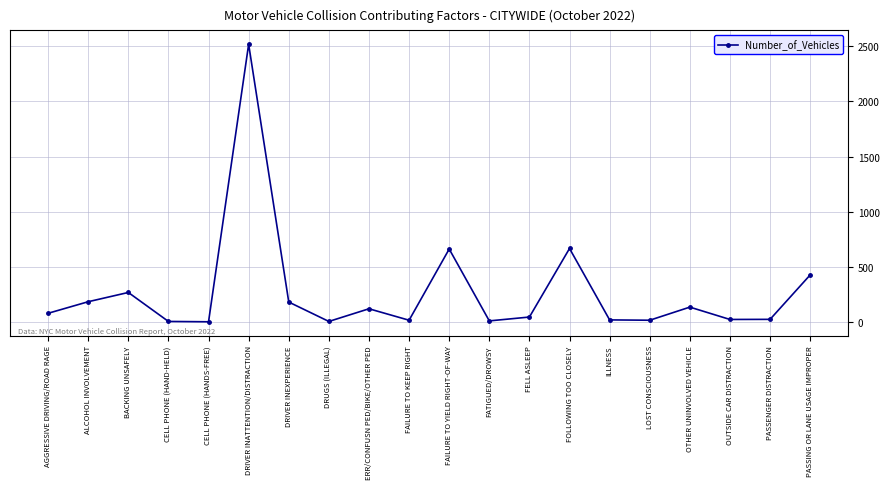

At which label is the value closest to 1260?

FOLLOWING TOO CLOSELY